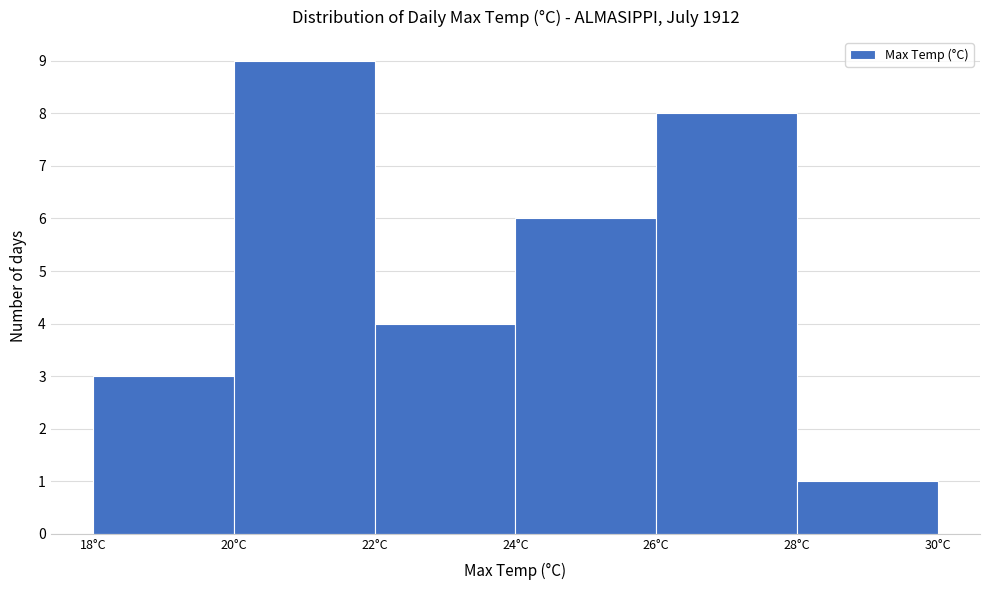

Over which range of the x-axis is the bar tallest?

20 to 22